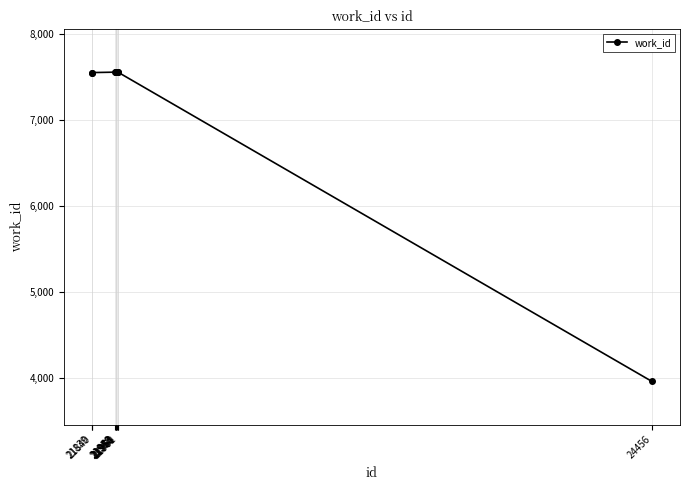

How many categories are shown in the chart?

10